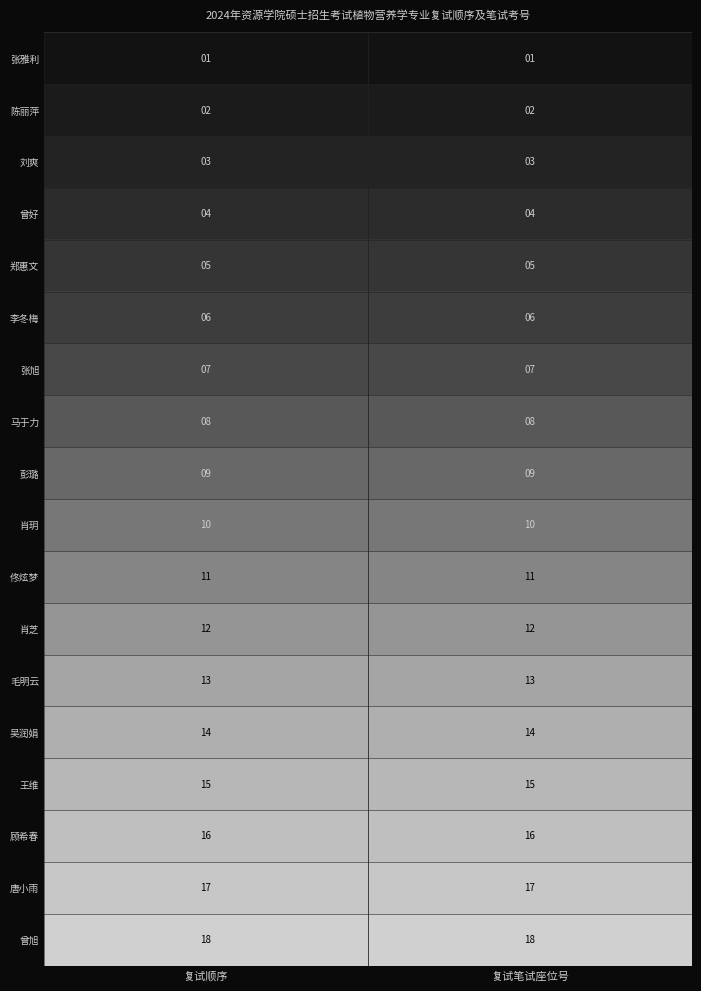

Which series has the largest total across all categories?

曾旭